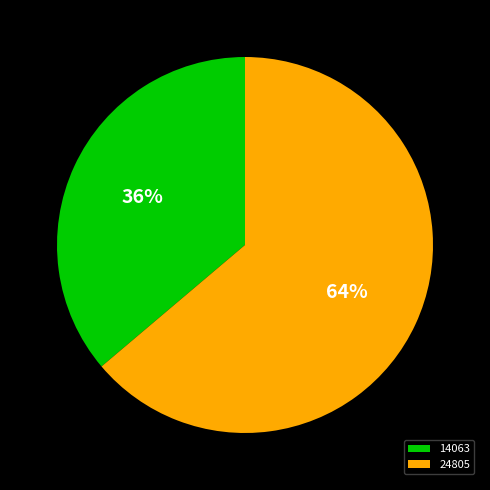

Does 24805 represent more than half of the total?

Yes